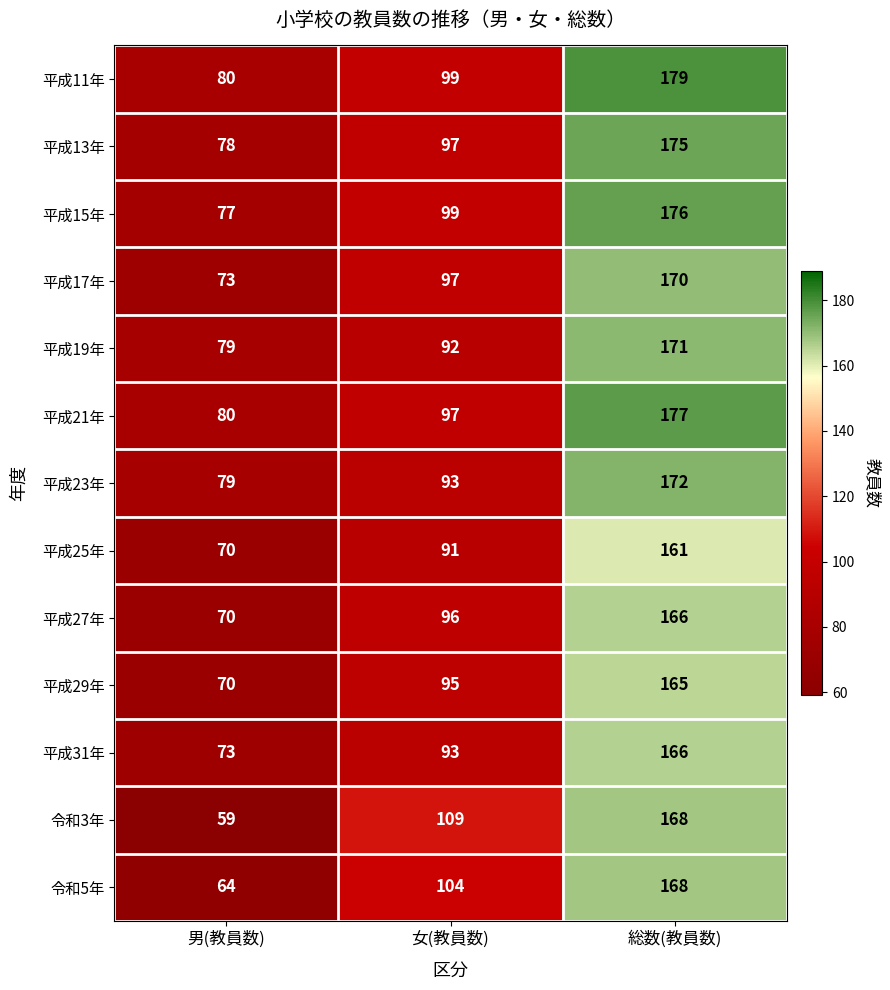

What is the difference between the highest and lowest values at 女(教員数)?

18